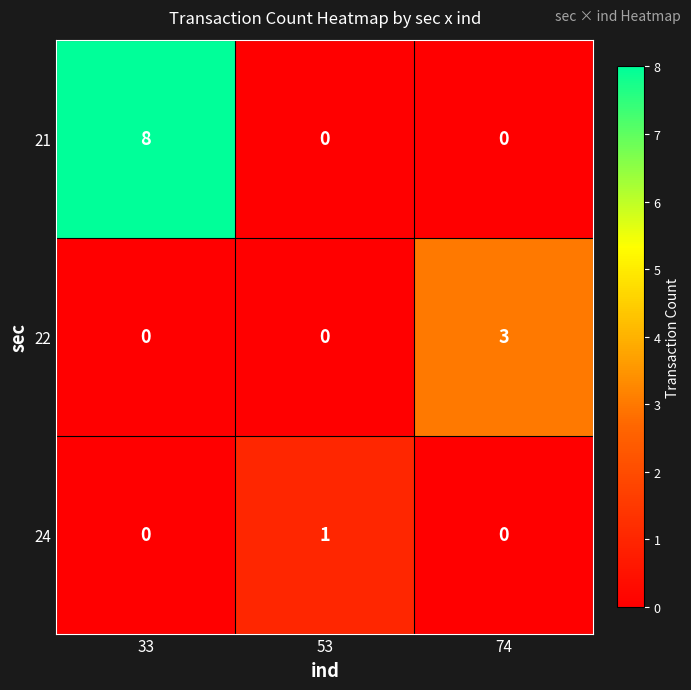

Which series has the largest total across all categories?

21